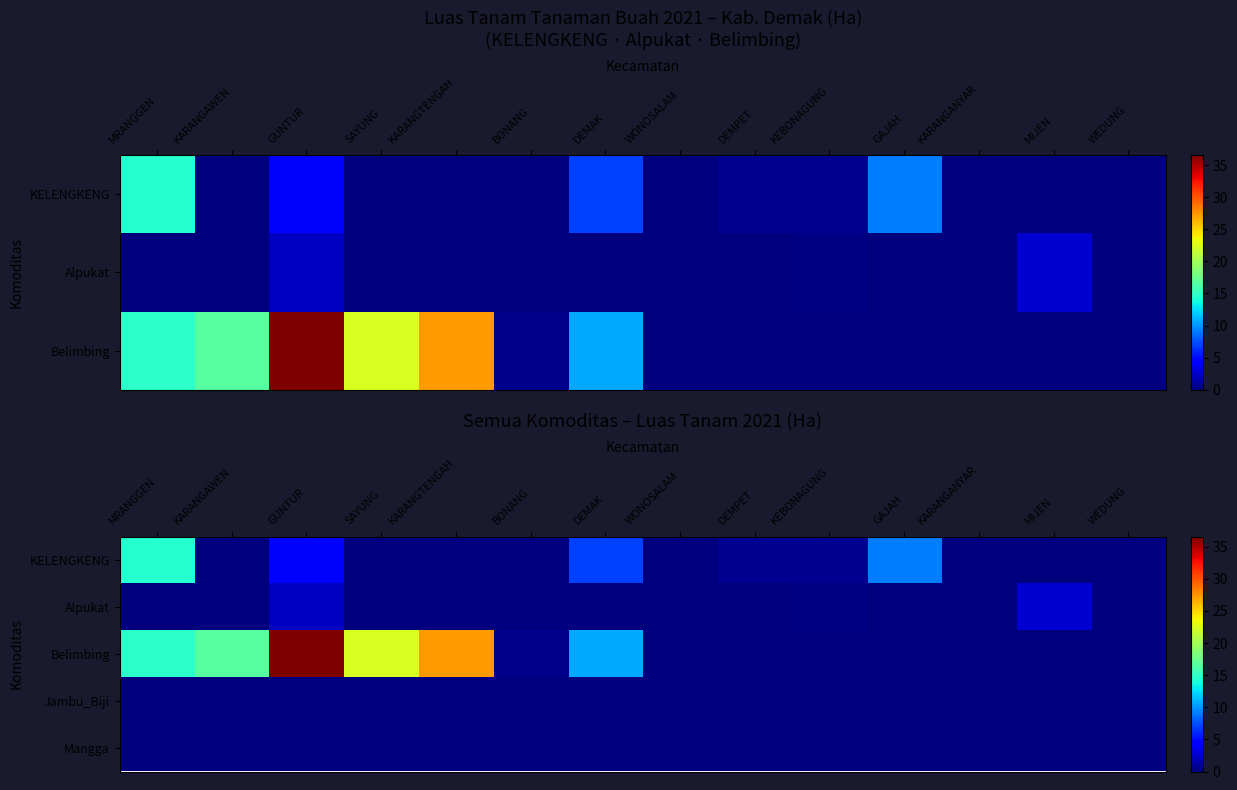

Which has a higher value, MRANGGEN or DEMAK?

MRANGGEN